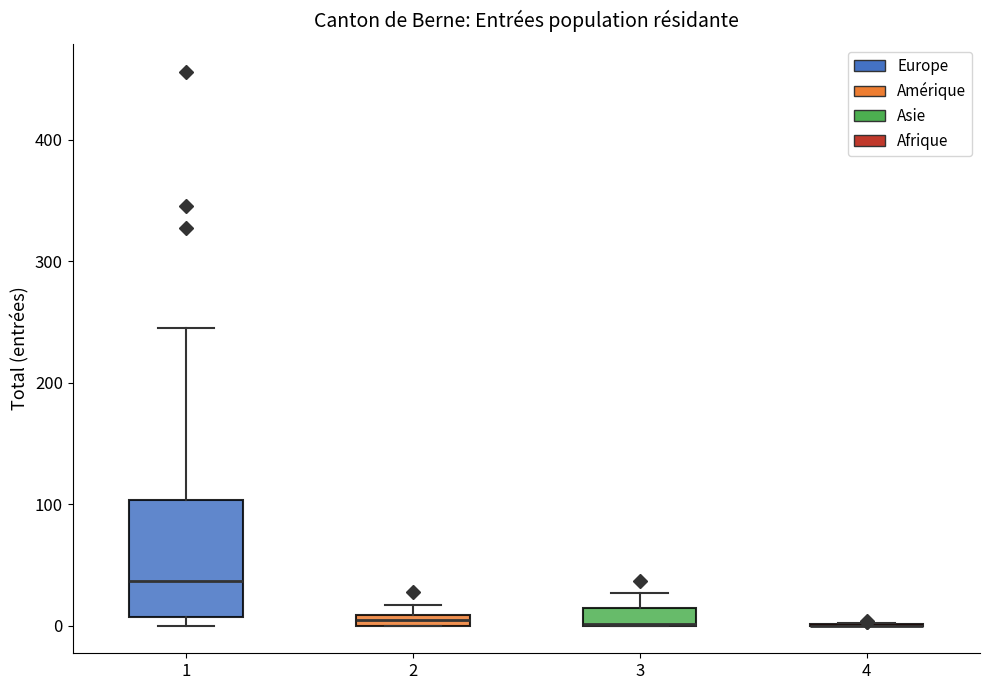

Where does the upper whisker of the box at x = 1 end on the y-axis? The values are not printed on the chart, so give them approximately, as read against the axis.

250